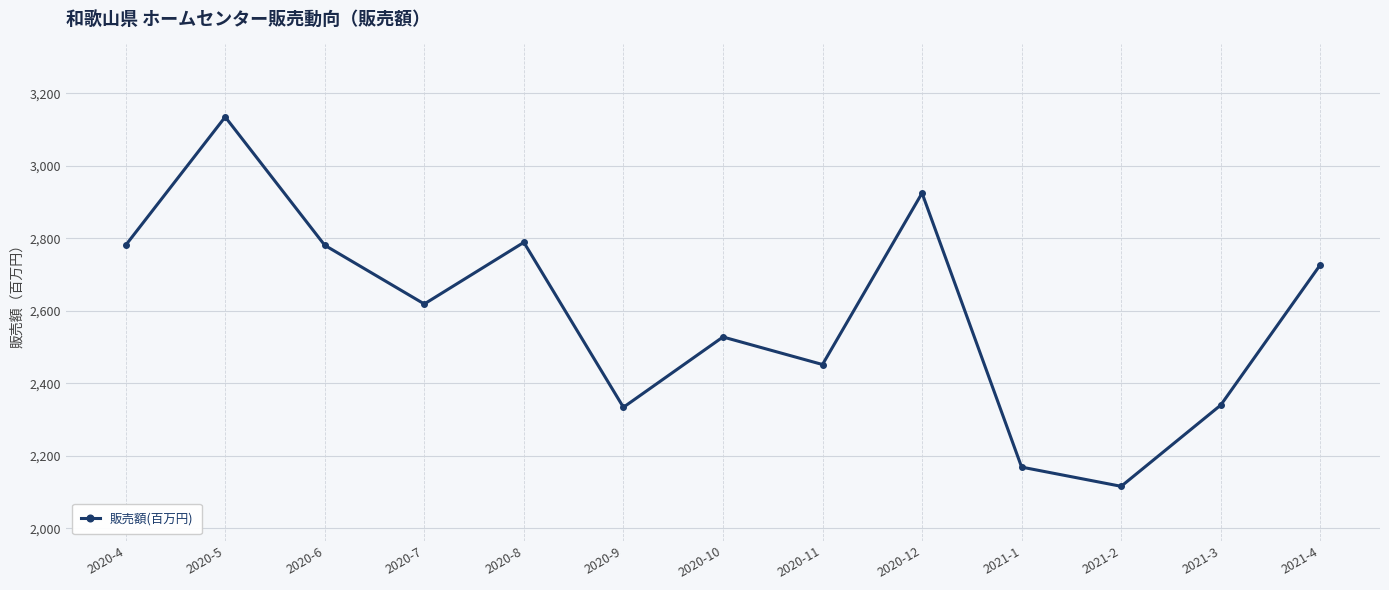

How many series are shown in this chart?

1